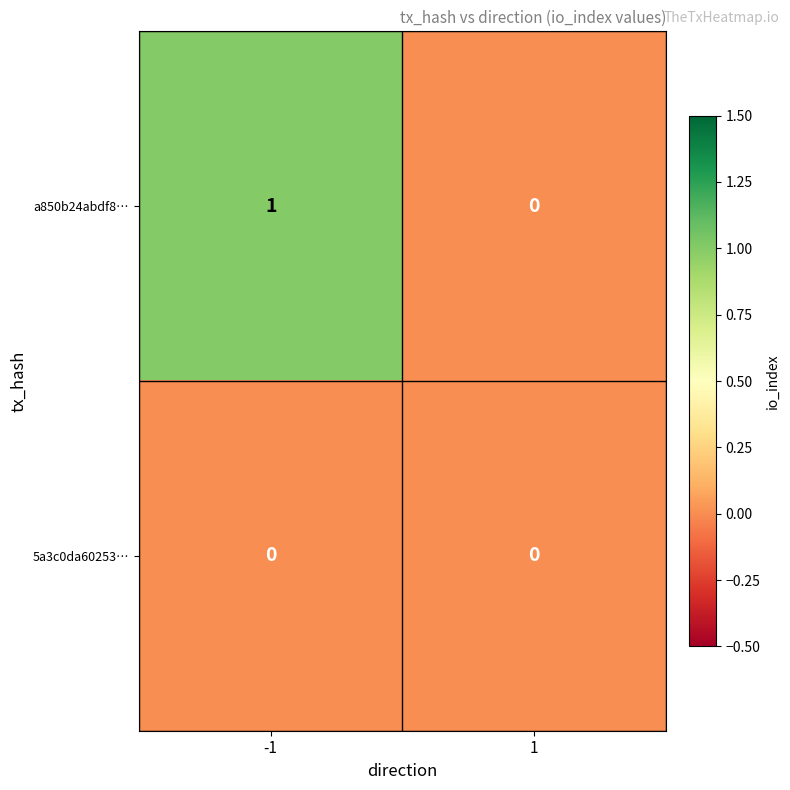

Which series changed the most between -1 and 1?

a850b24abdf8…